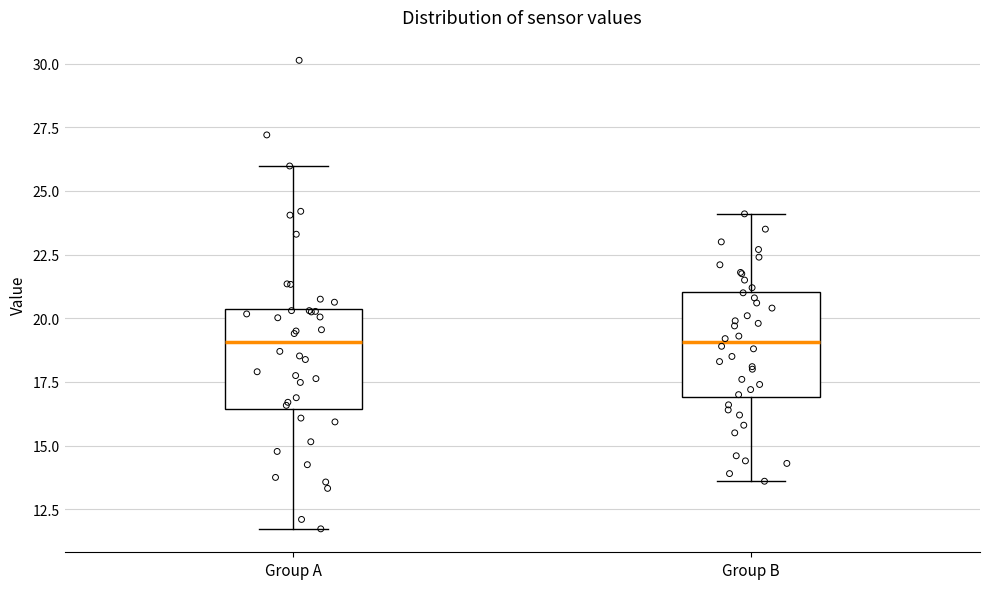

Reading left to right, read every box against the y-axis: the position of its median line, the range the box covers, and the ends of its whiskers. The values are not printed on the chart, so give them approximately, as read against the axis.

Group A: median 19.0, box 16.5 to 20.5, whiskers 11.5 to 26.0
Group B: median 19.0, box 17.0 to 21.0, whiskers 13.5 to 24.0